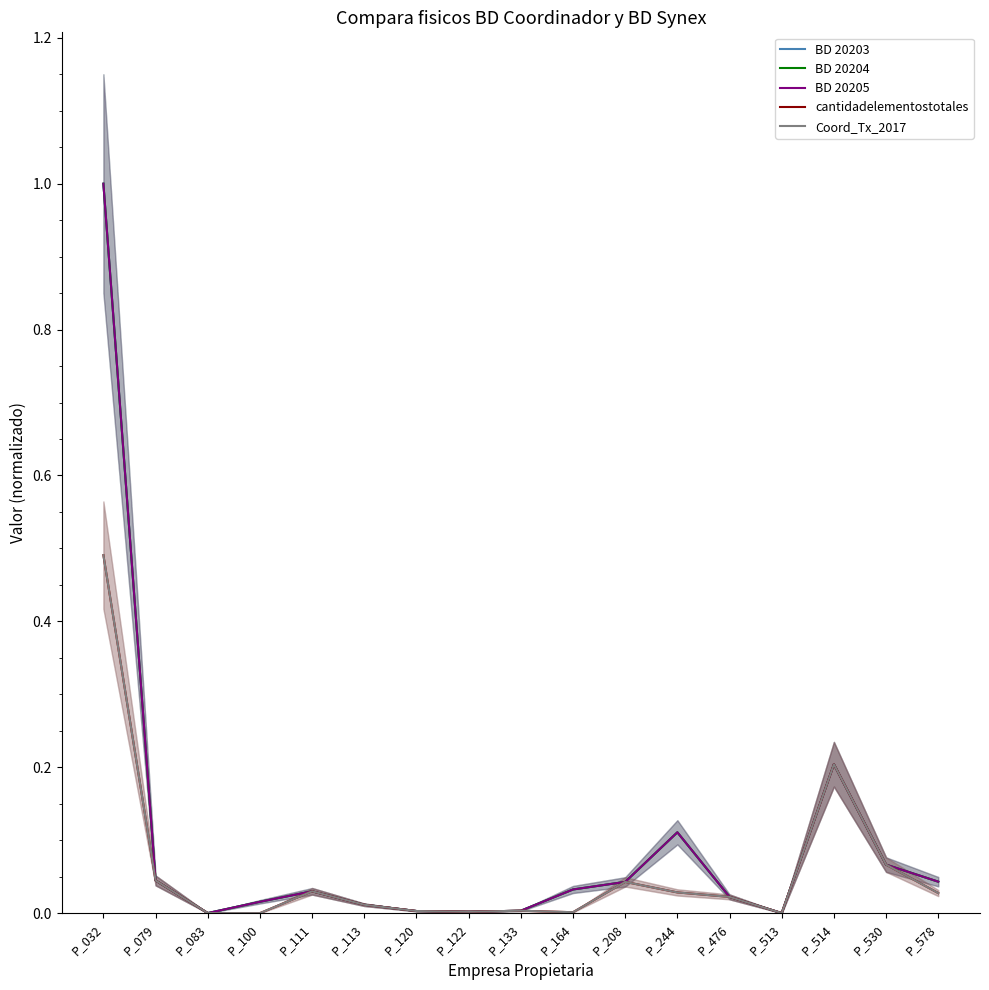

Which series has the largest range (max minus min)?

BD 20203